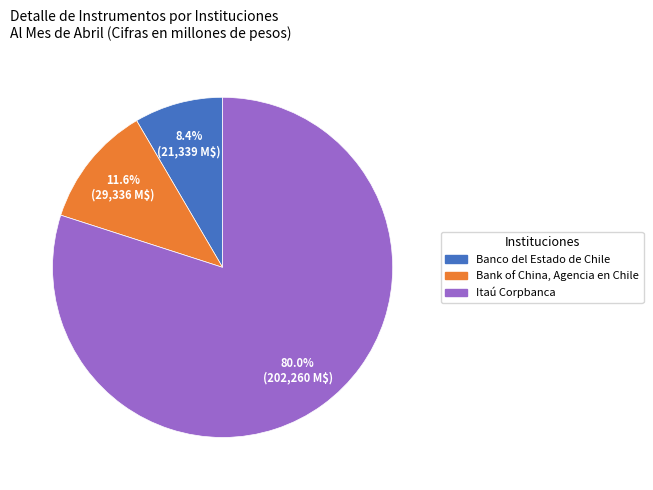

Which category has the biggest portion of the pie?

Itaú Corpbanca